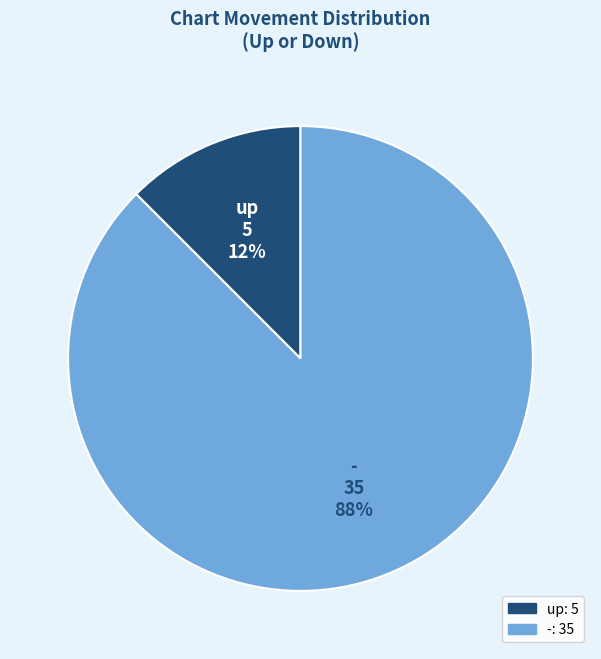

Does any single category account for the majority?

Yes